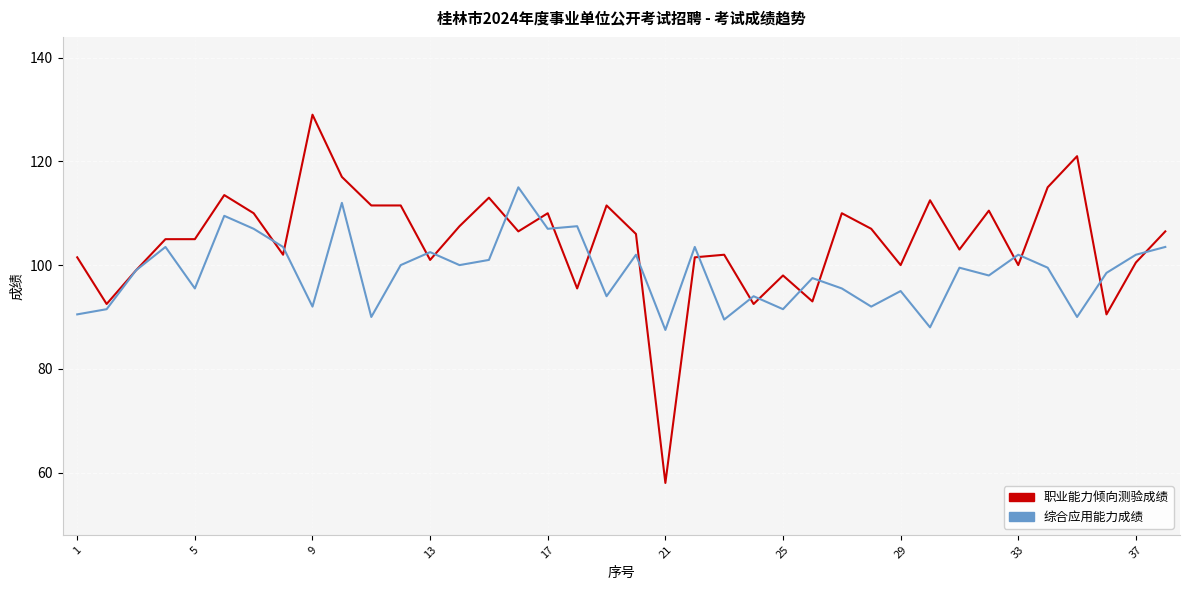

Which series has the largest total across all categories?

职业能力倾向测验成绩